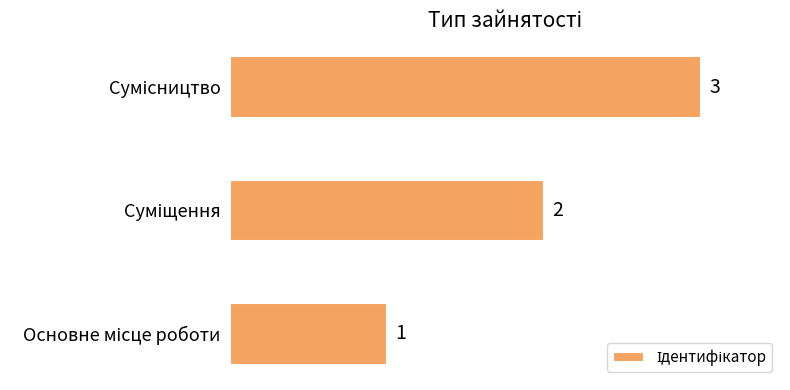

What is the maximum value shown in the chart?

3